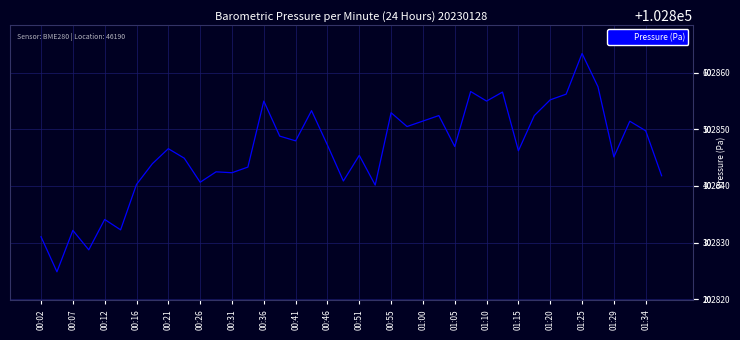

What is the minimum value shown in the chart?

102824.8